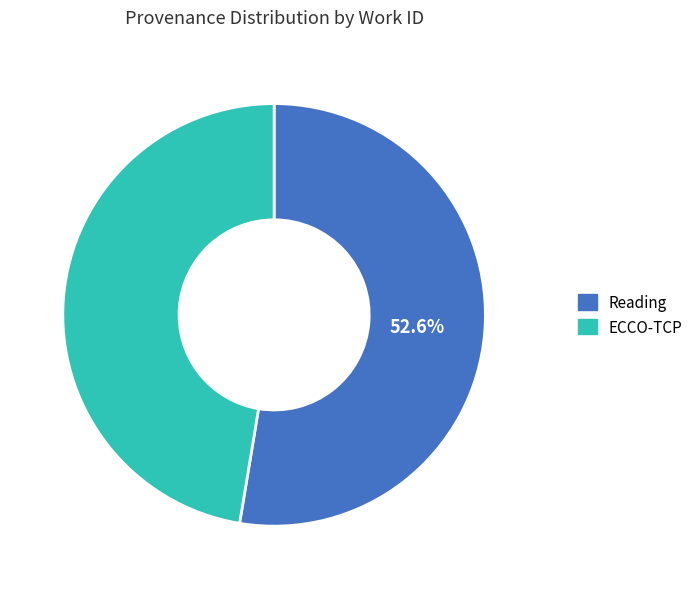

Which category has the biggest portion of the pie?

Reading